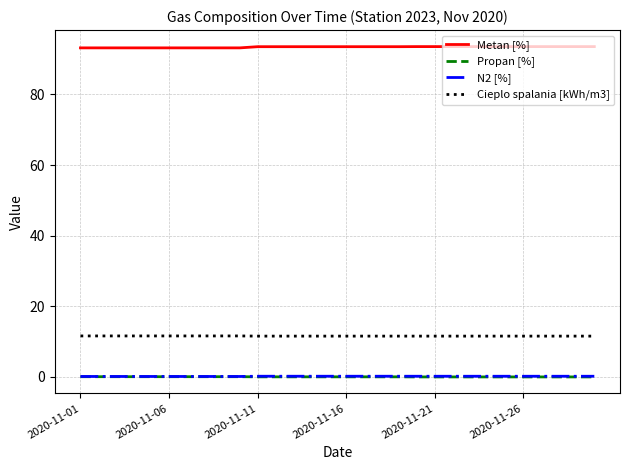

What is the greatest value displayed?

93.5